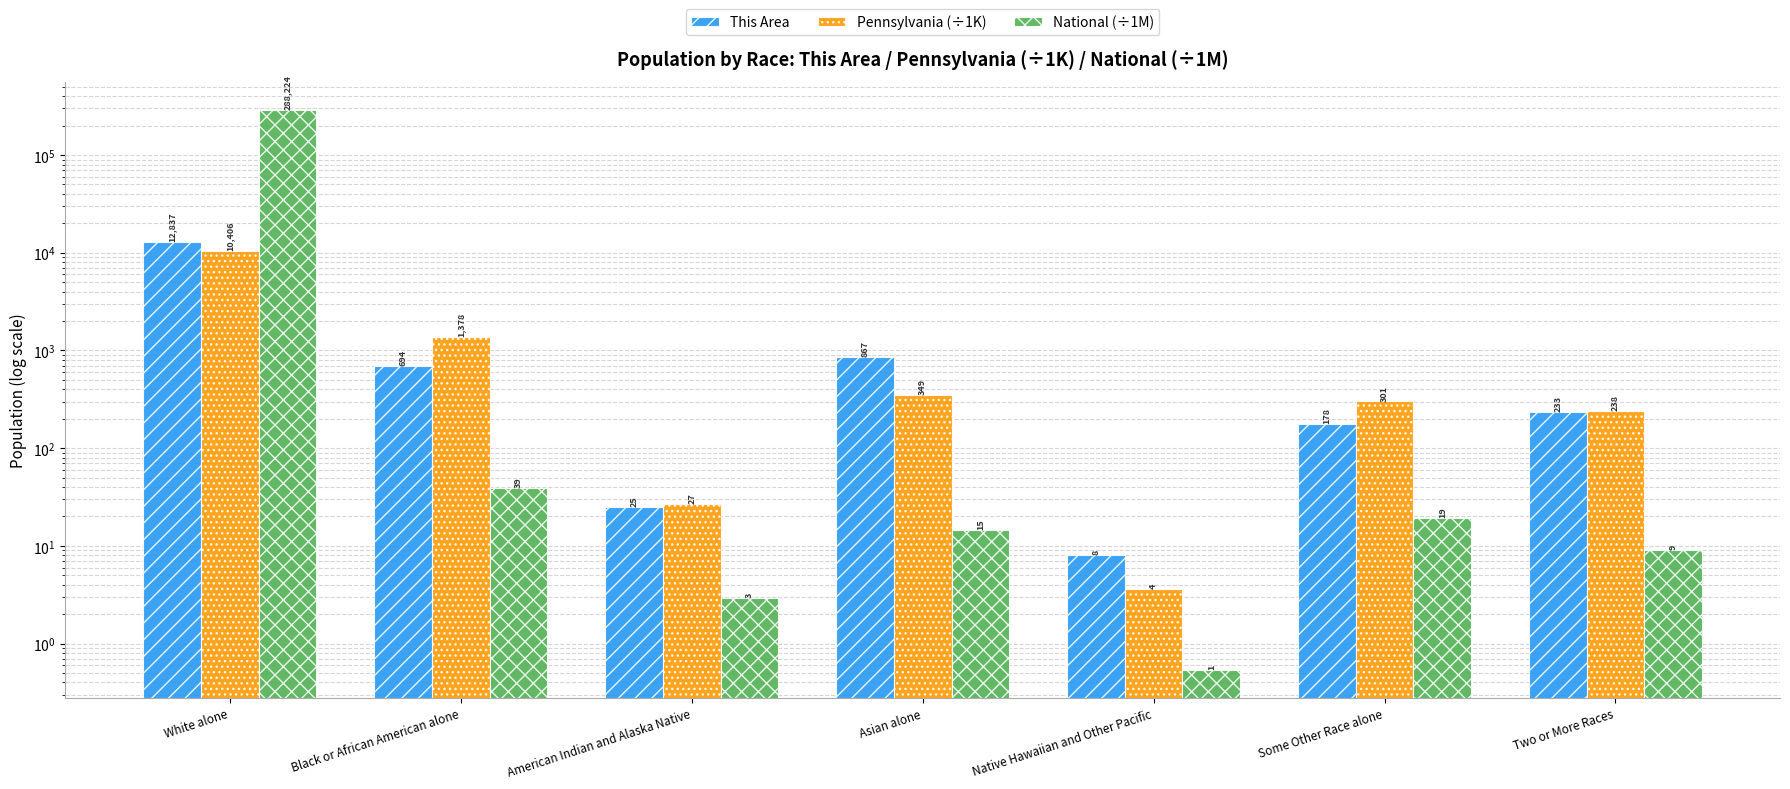

Is it true that National (÷1M) equals 454409.6 at White alone?

False